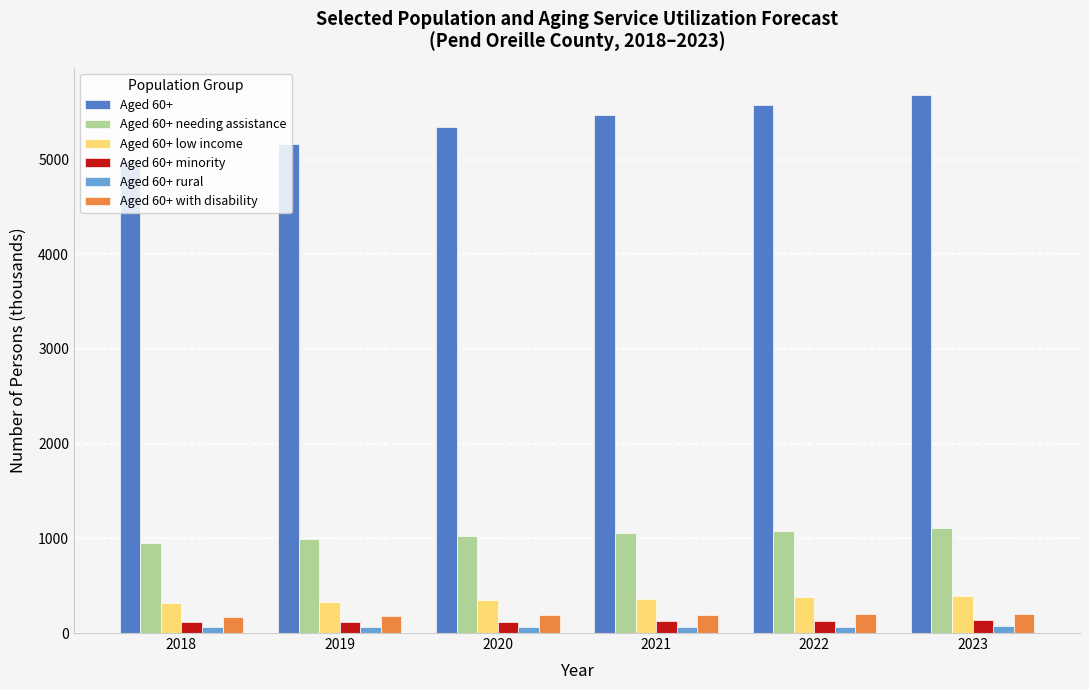

What is the lowest value of the Aged 60+ low income series?

317.6